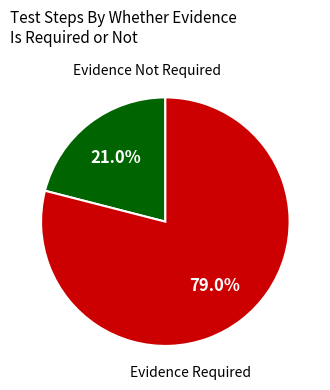

Which category has the biggest portion of the pie?

Evidence Required